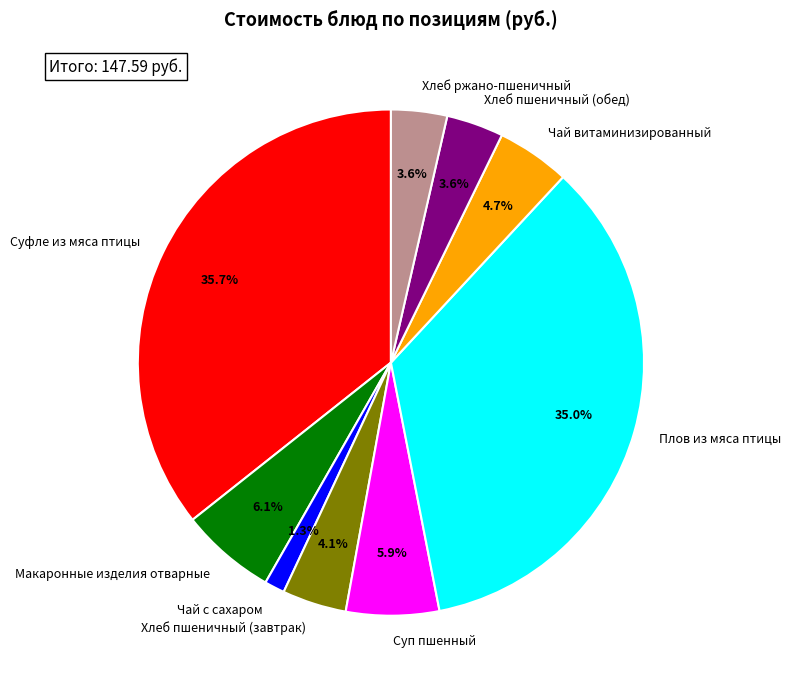

How many slices are in this pie chart?

9